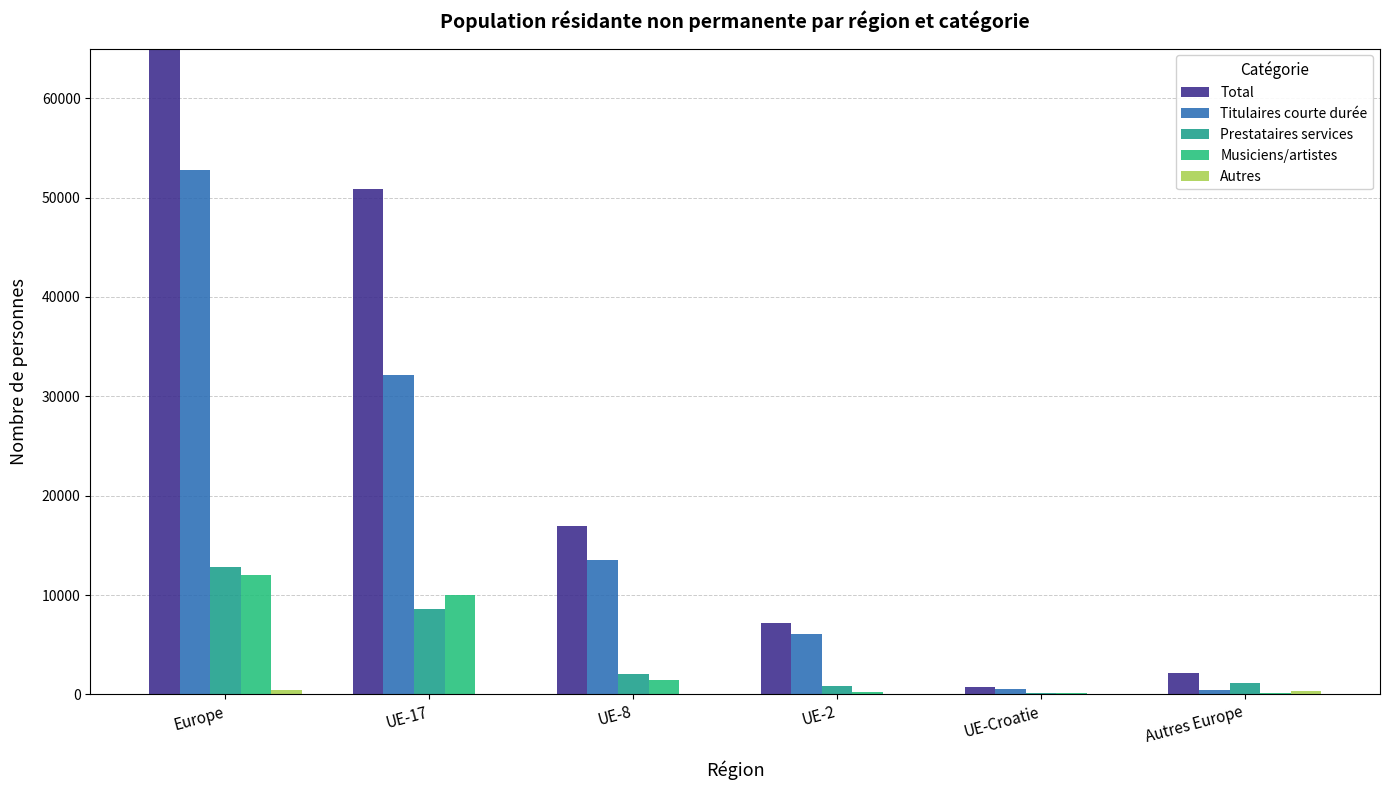

At which label does Musiciens/artistes first exceed 1420?

Europe